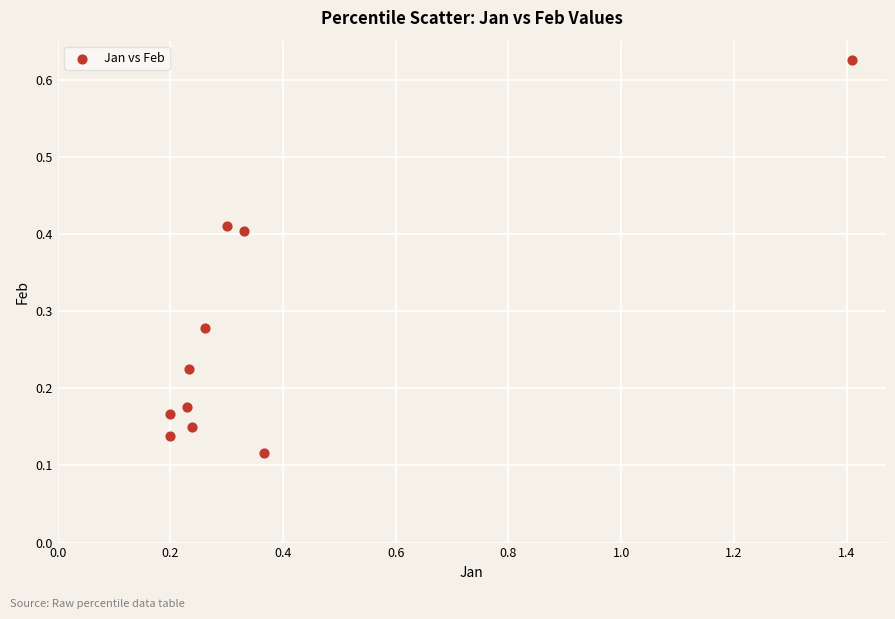

What is the range of X values (max minus min)?

1.2